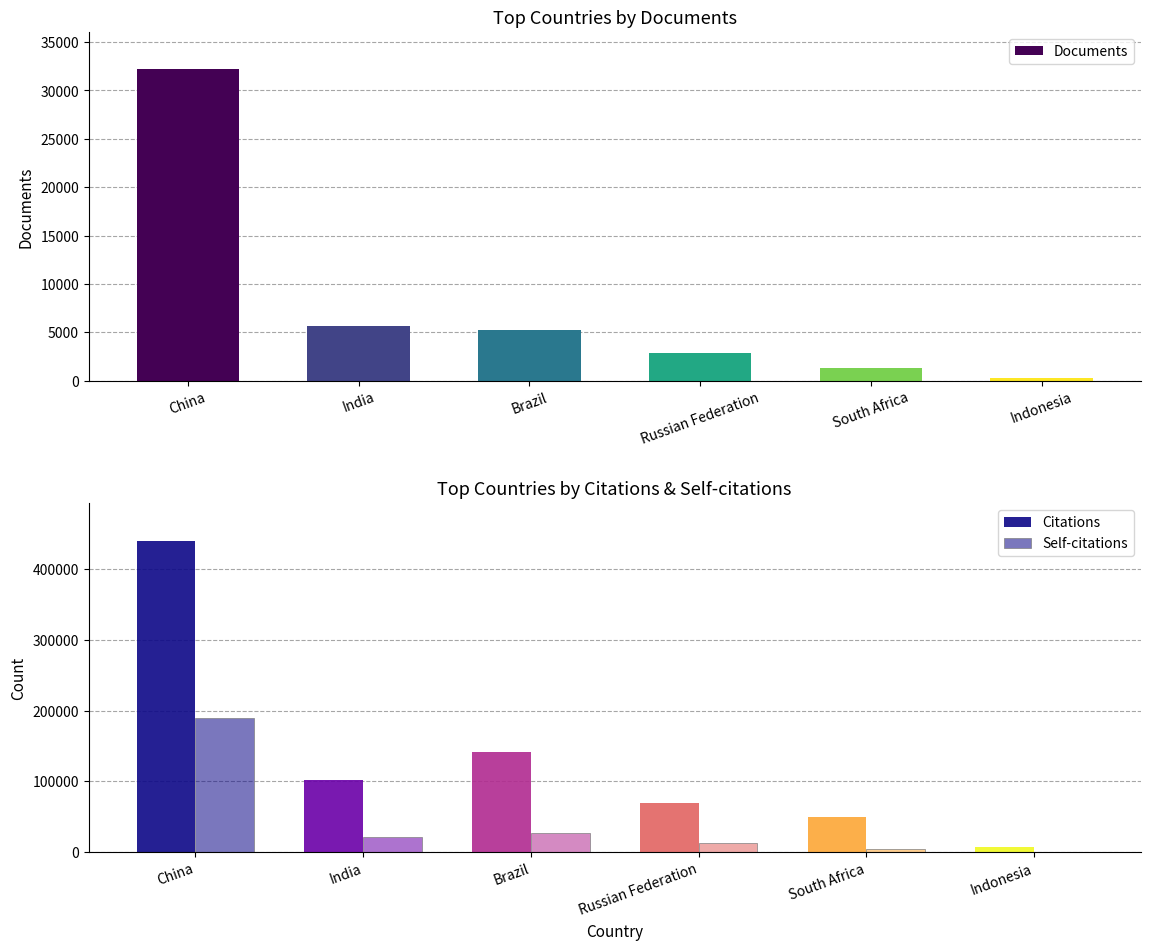

Read the Self-citations value at India.

21792